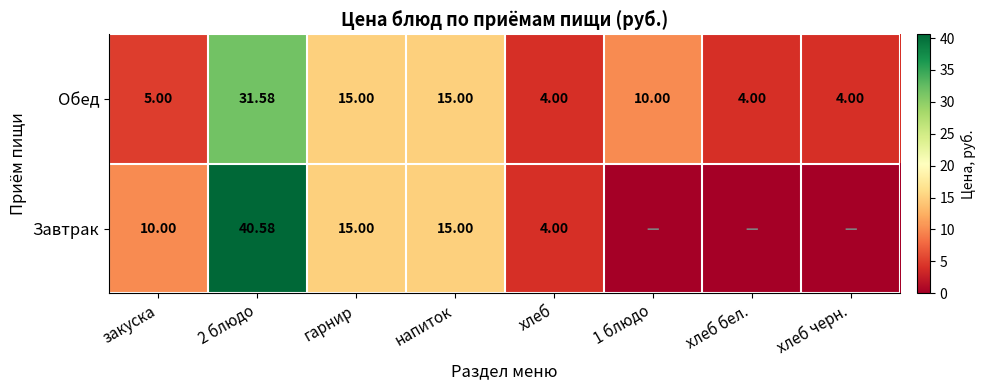

What is the difference between the second highest and second lowest values in the Обед series?

11.0